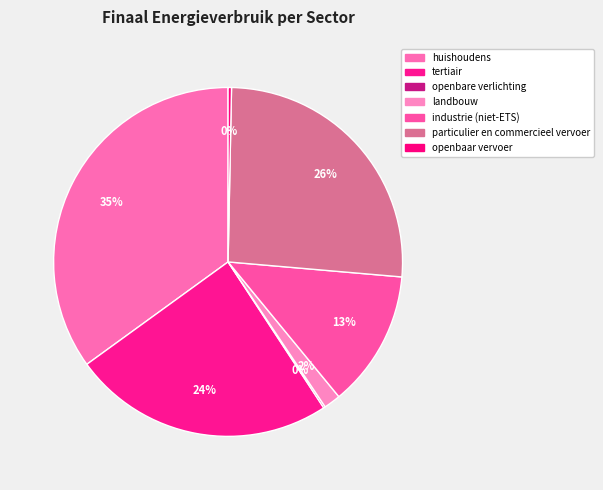

Rank the categories by value from lowest to highest.

openbare verlichting, openbaar vervoer, landbouw, industrie (niet-ETS), tertiair, particulier en commercieel vervoer, huishoudens